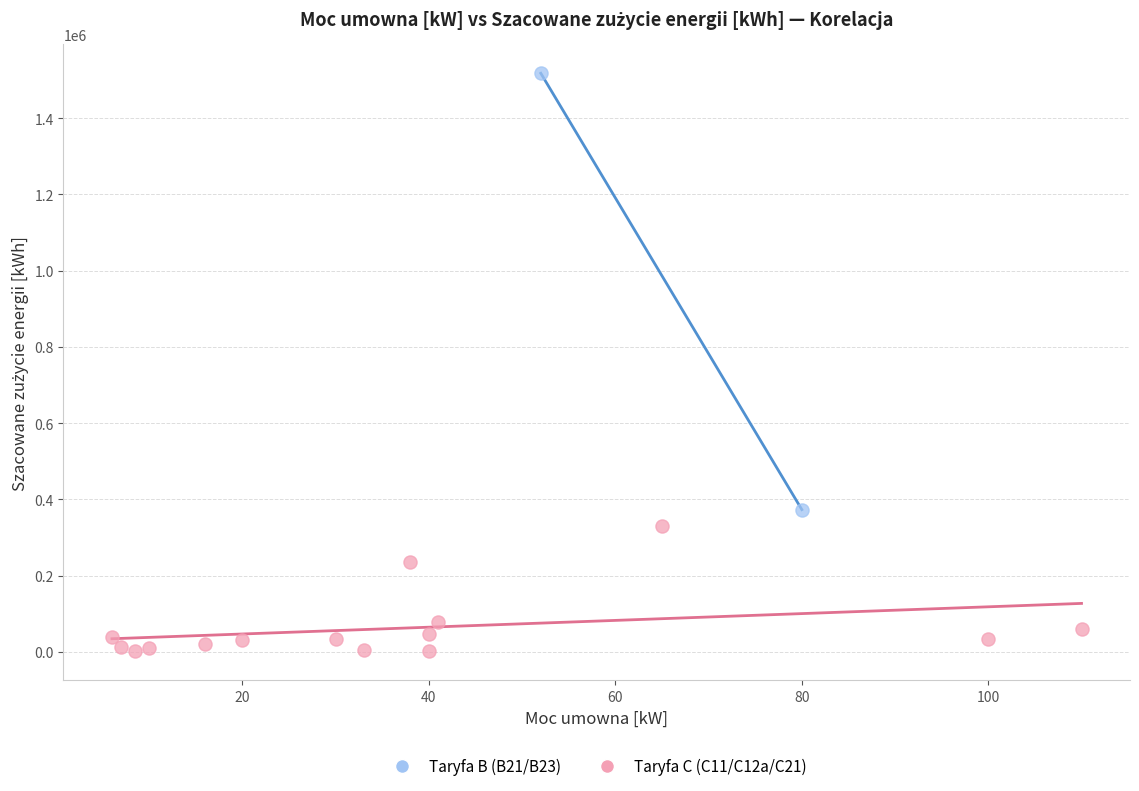

What are all the series names shown in the legend?

Taryfa B (B21/B23), Taryfa C (C11/C12a/C21)